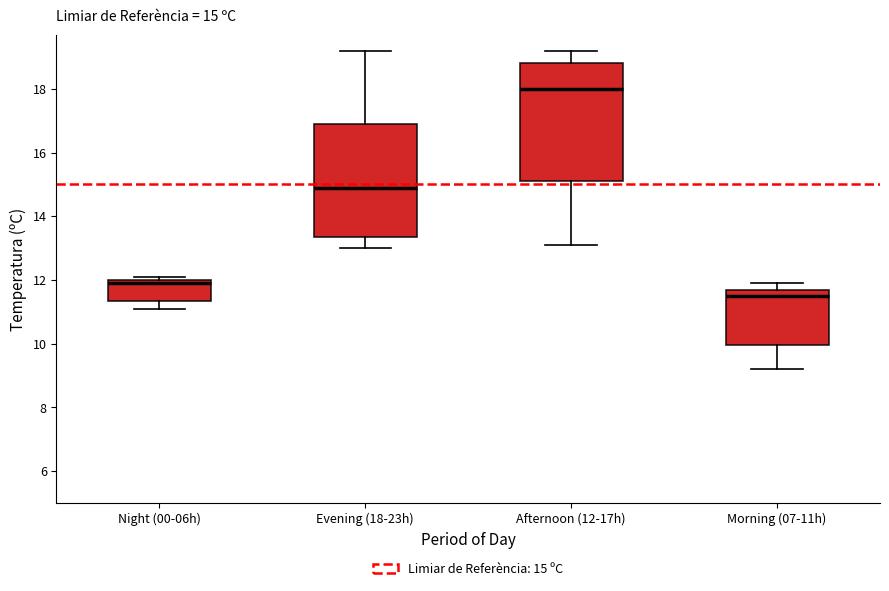

Which box's median line is the highest?

Afternoon (12-17h)